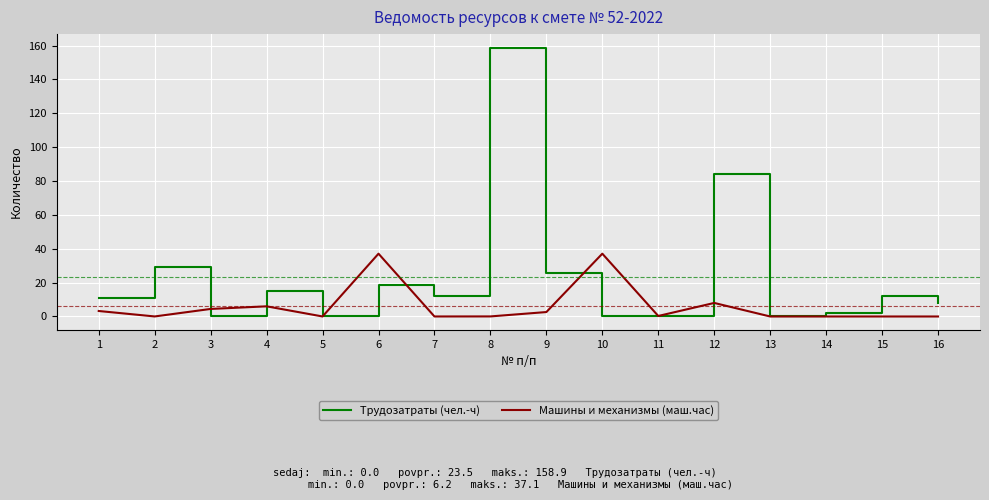

Does the chart display data point markers on the line(s)?

No